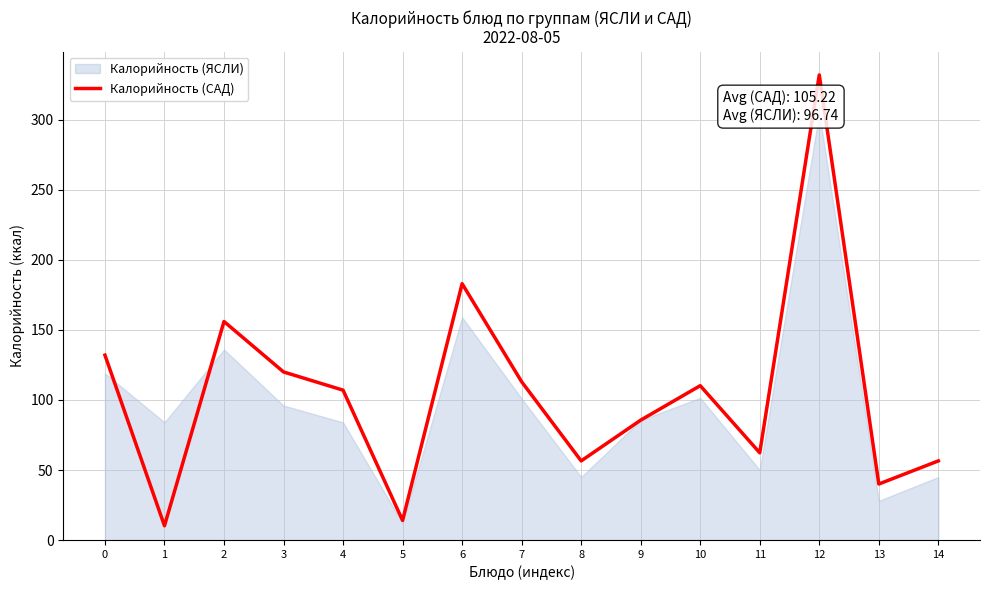

Reading right to left, what are all the values shown in this chart?

14=56.5	13=40.0	12=332.0	11=62.3	10=110.2	9=85.6	8=56.5	7=113.0	6=183.0	5=14.0	4=107.0	3=120.0	2=156.0	1=10.2	0=132.0